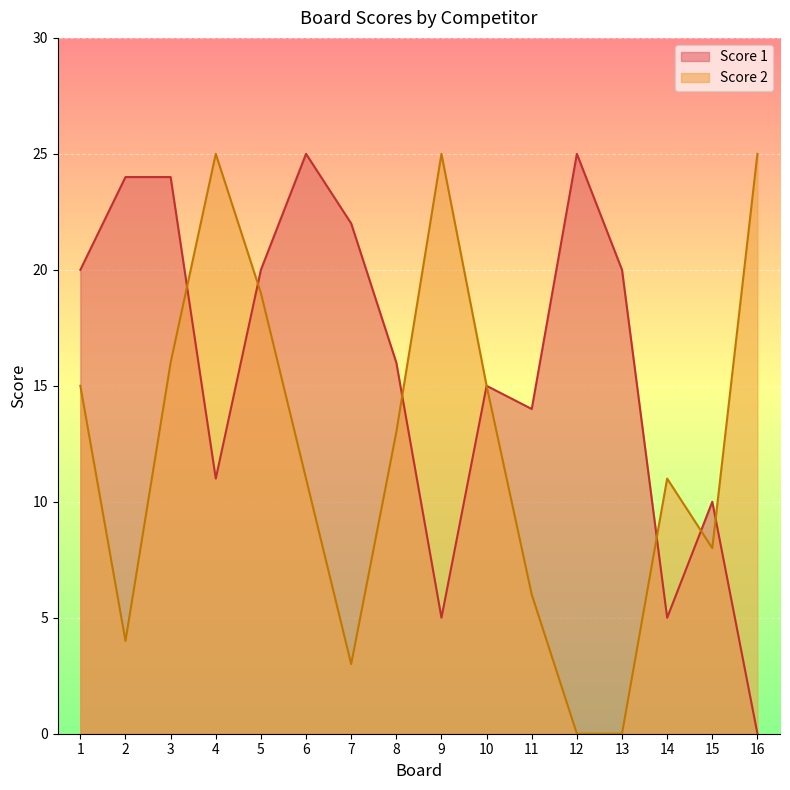

How many lines are shown in the chart?

2